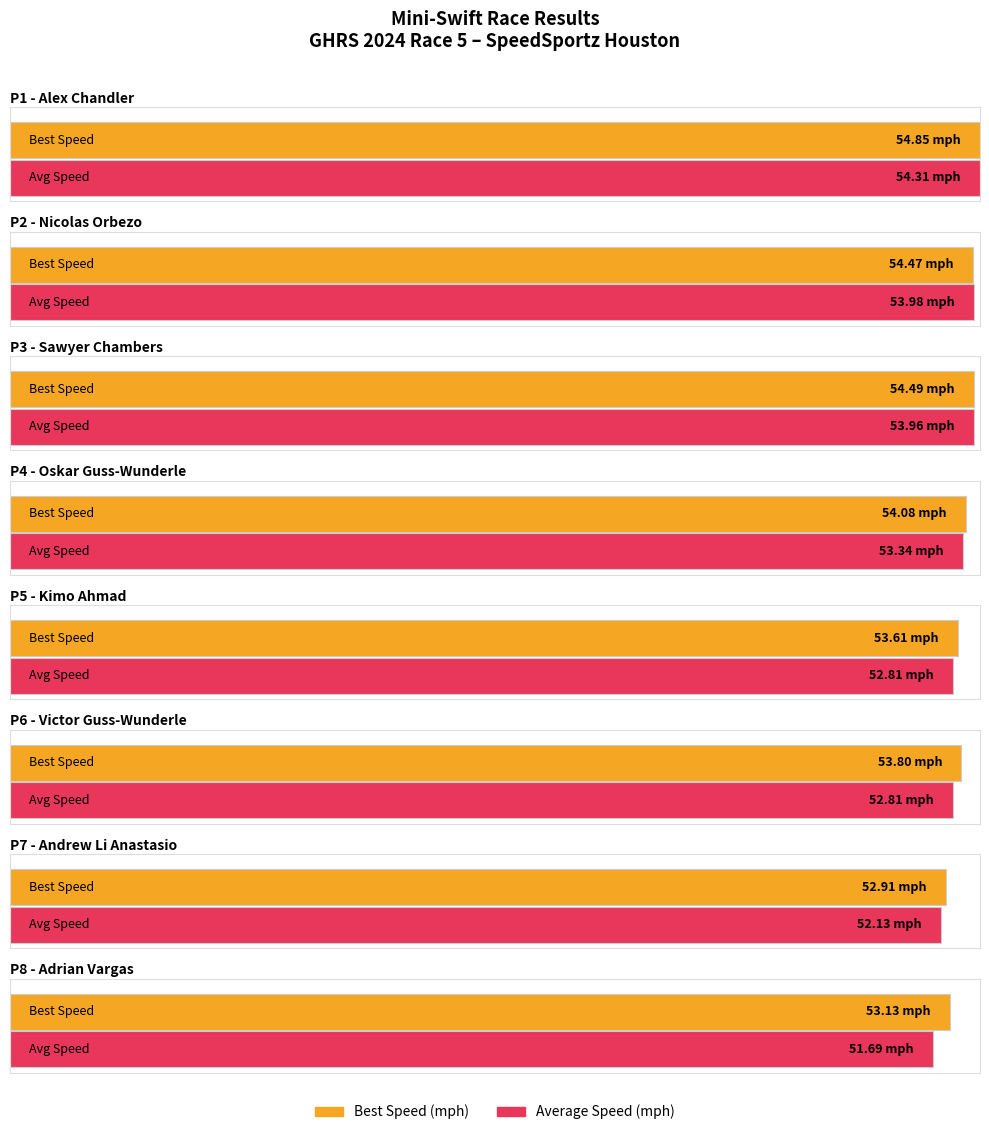

What is the label of the 7th bar from the right?

Nicolas Orbezo